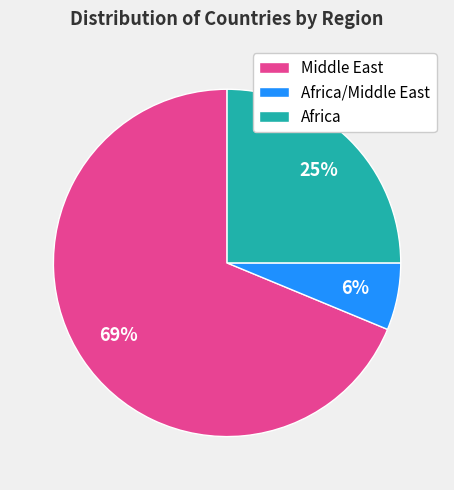

Approximately how many times larger is the value at Africa compared to Middle East?

0.4